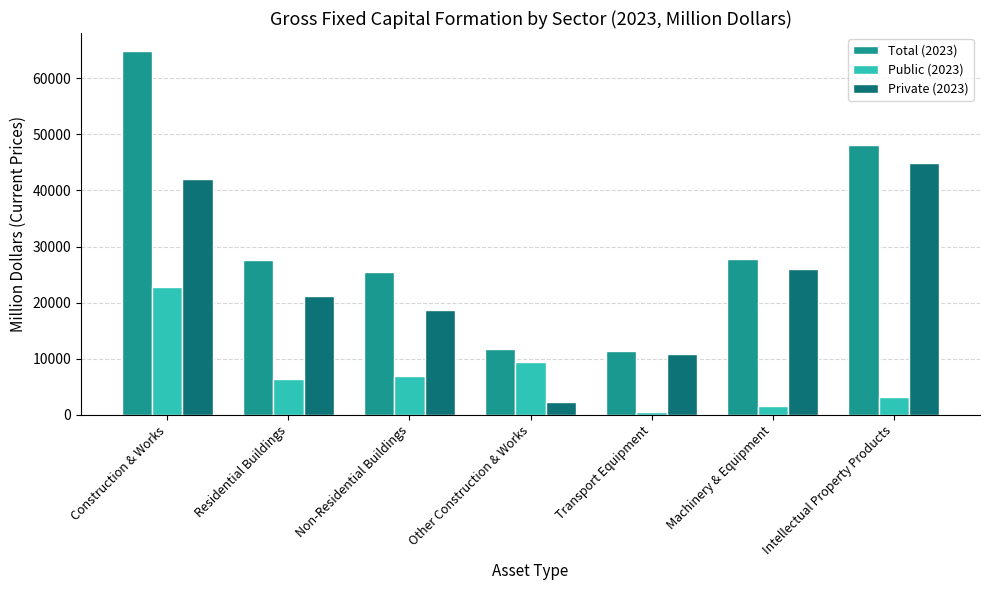

List the labels in order of Private (2023) value, smallest first.

Other Construction & Works, Transport Equipment, Non-Residential Buildings, Residential Buildings, Machinery & Equipment, Construction & Works, Intellectual Property Products